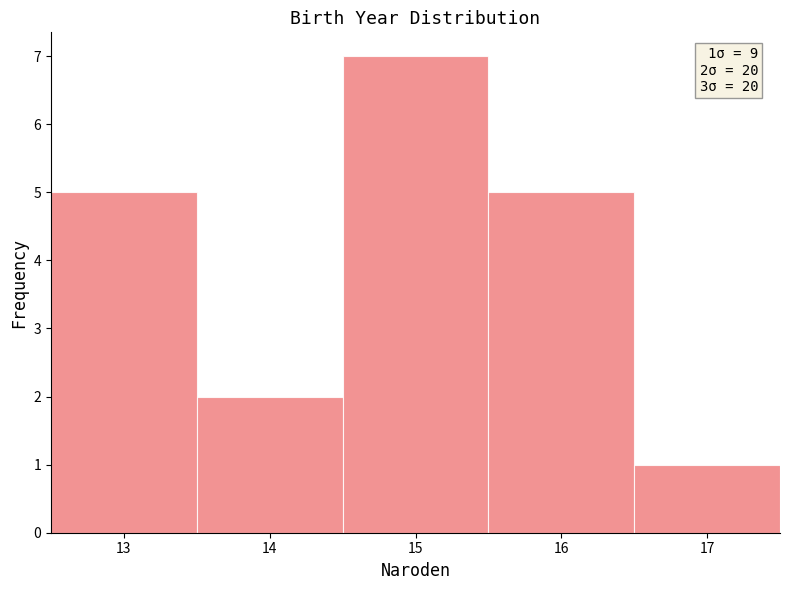

Over which range of the x-axis is the bar tallest?

14.5 to 15.5